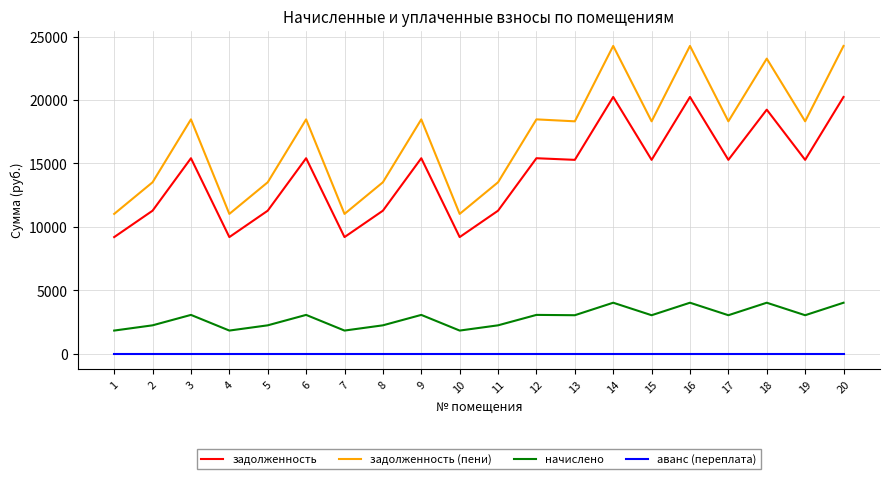

At which category does начислено reach its first local peak?

3